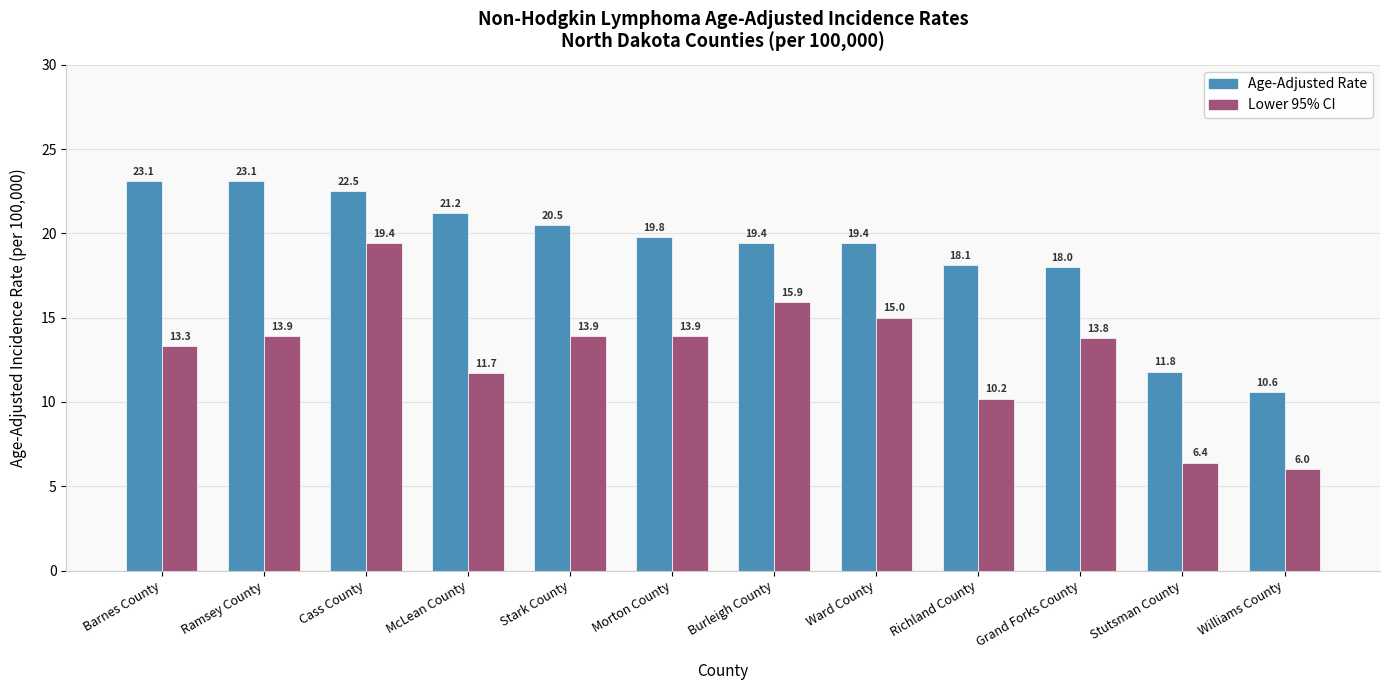

What is the lowest value of the Age-Adjusted Rate series?

10.6